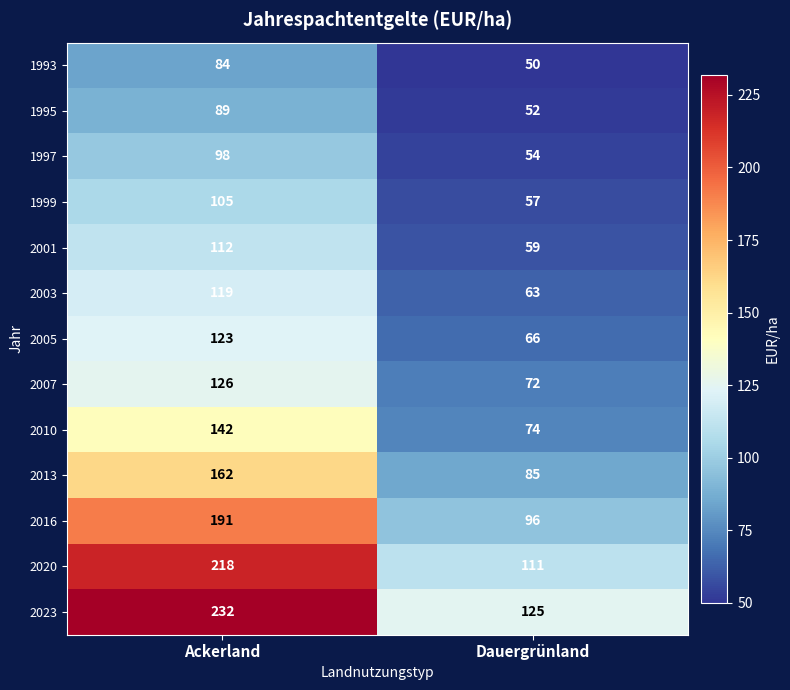

What is the difference between the maximum and minimum values in the 1995 series?

37